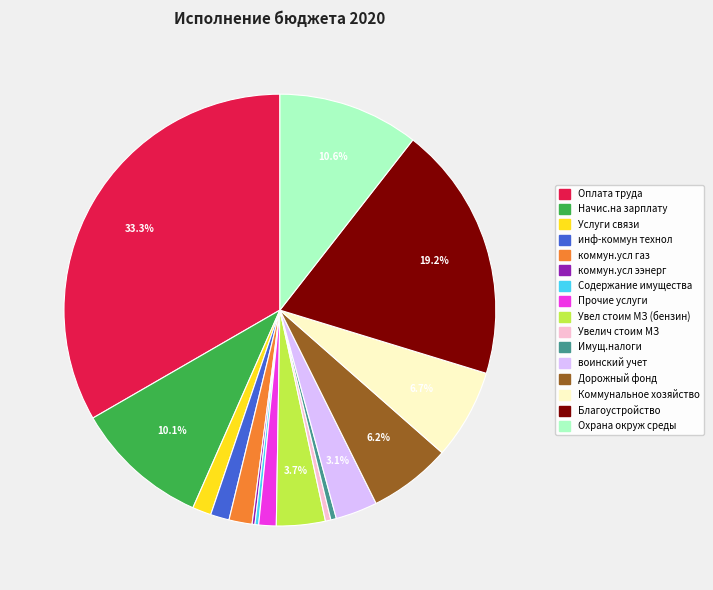

What is the largest slice in the pie chart?

Оплата труда